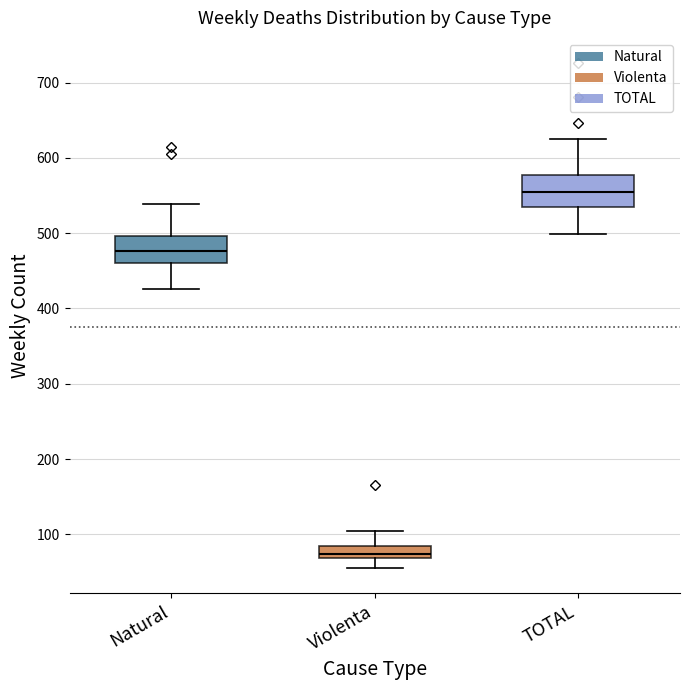

Where does the median line of the box for Natural sit on the y-axis? The values are not printed on the chart, so give them approximately, as read against the axis.

480